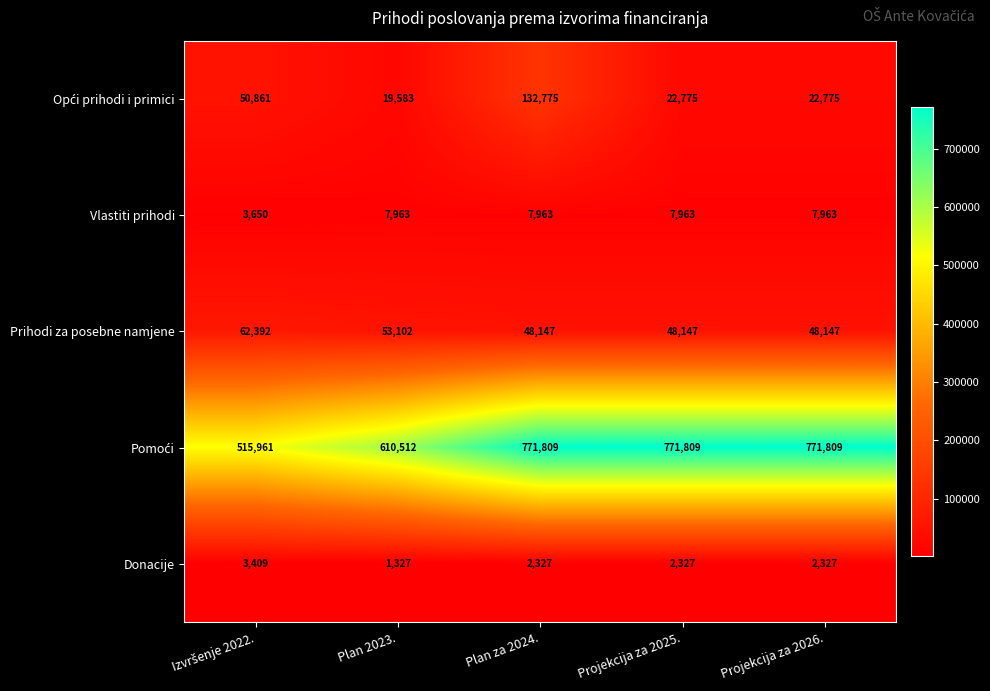

True or false: Vlastiti prihodi has a value of 2753 at Plan 2023..

False